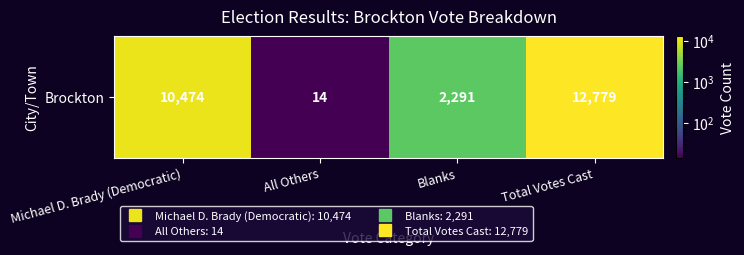

Where is the data nearest to the value 6396?

Michael D. Brady (Democratic)